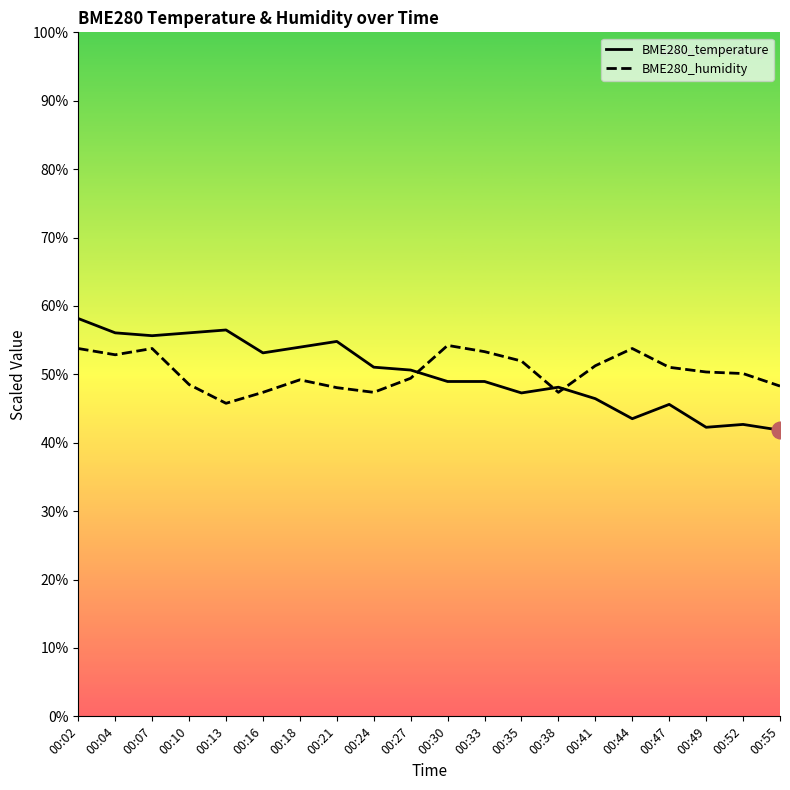

What is the difference between the BME280_temperature values at 00:21 and 00:41?

8.4